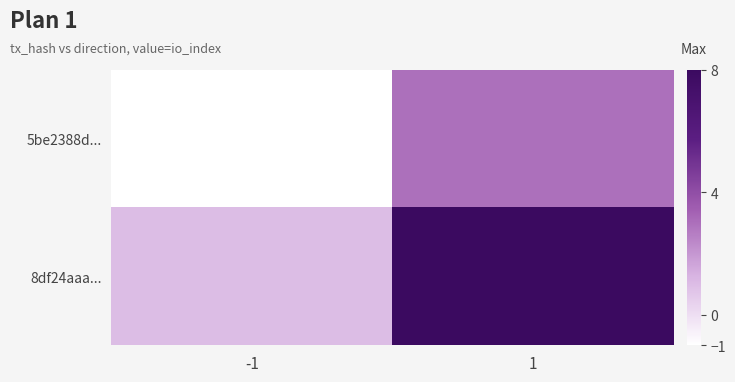

Between -1 and 1, which series saw the biggest shift?

8df24aaa...